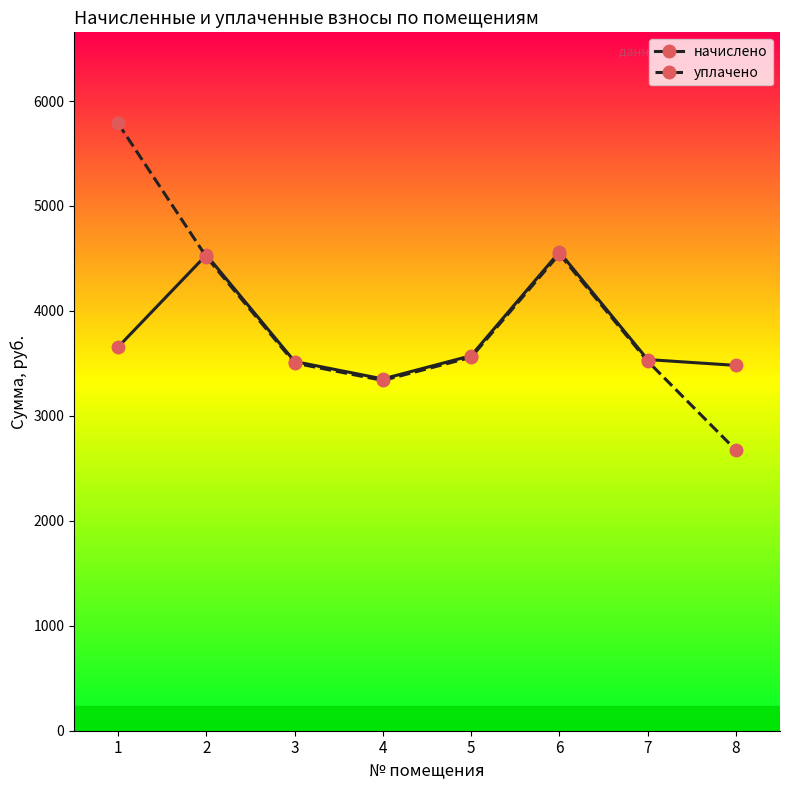

How many data points does each series have?

8